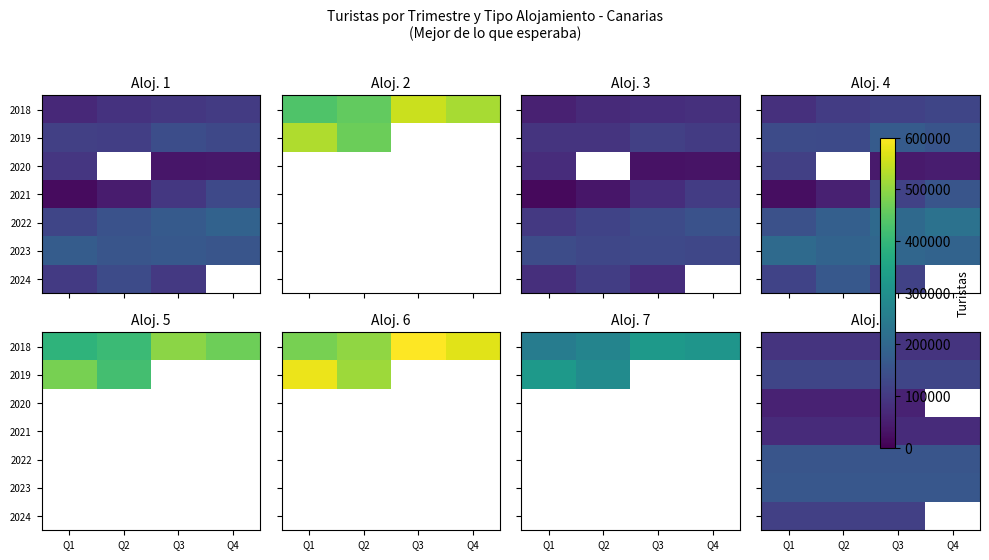

At which category is the sum across all series the highest?

Q1